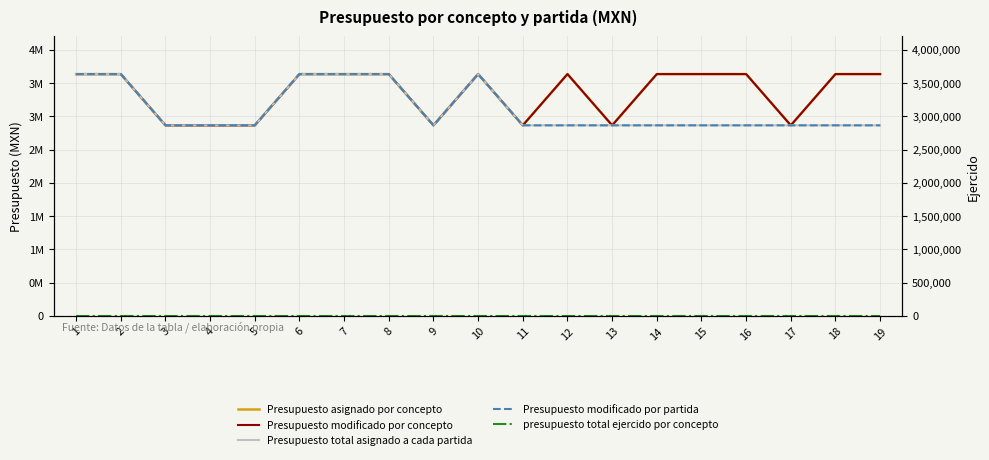

True or false: Presupuesto total asignado a cada partida and Presupuesto modificado por partida cross at least once.

False